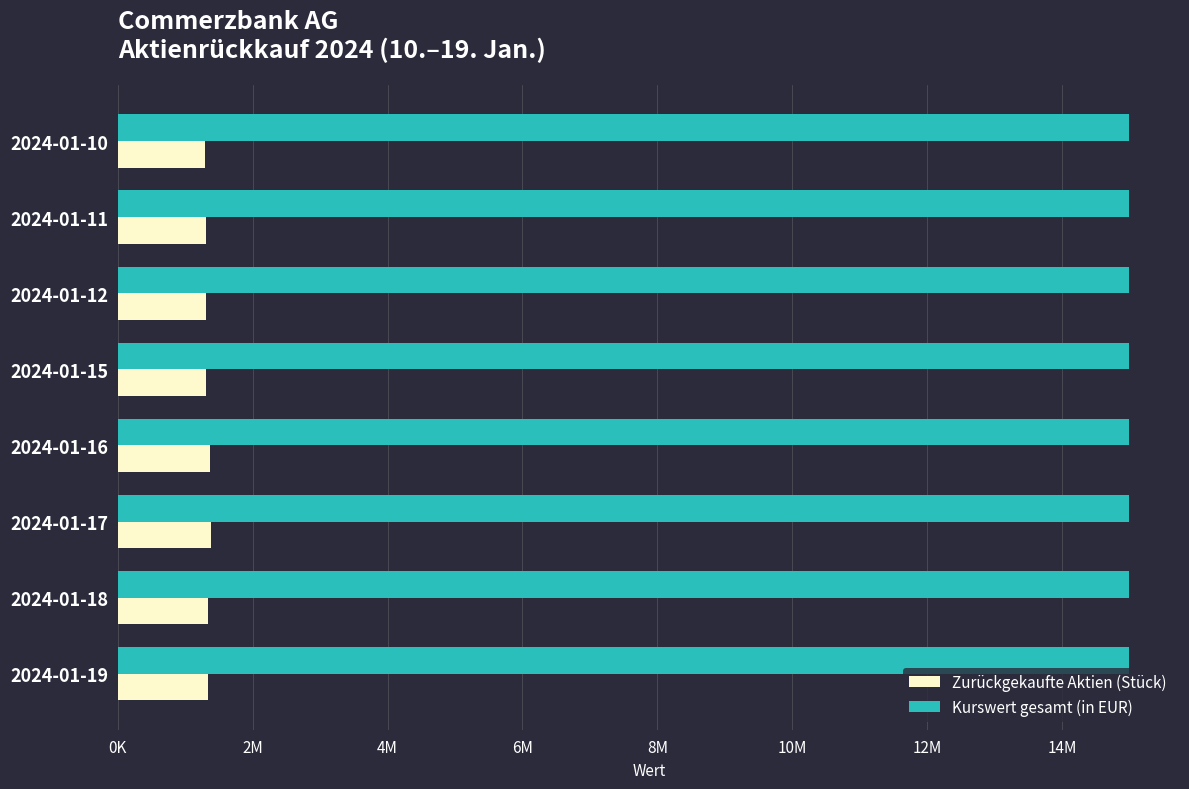

Reading left to right, extract all data points from this chart.

Zurückgekaufte Aktien (Stück): 1296570.0	1311378.0	1305008.0	1303360.0	1372904.0	1384415.0	1333297.0	1342137.0
Kurswert gesamt (in EUR): 14999888.7	14994558.3	15000022.9	14999979.2	14999388.1	14999998.1	14999991.2	14999991.5